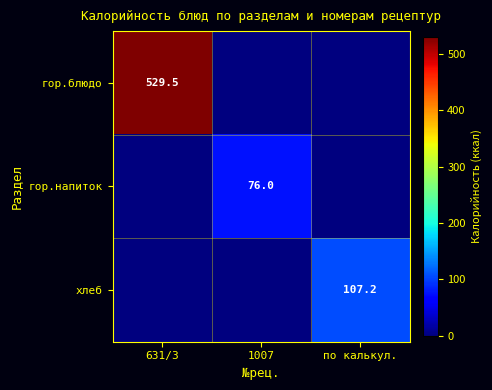

At which category is the sum across all series the highest?

631/3